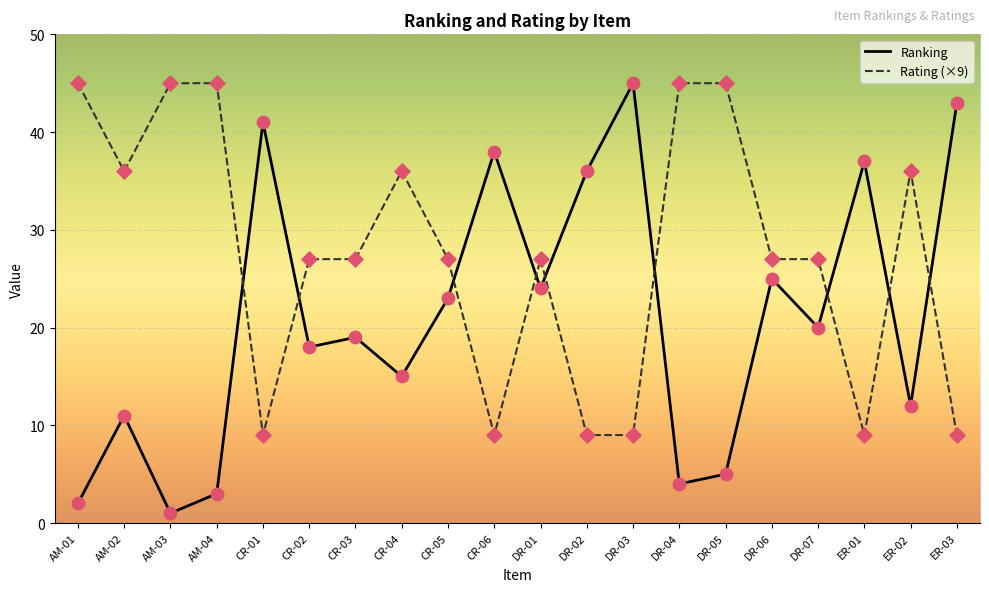

Which series has the largest total across all categories?

Rating (×9)